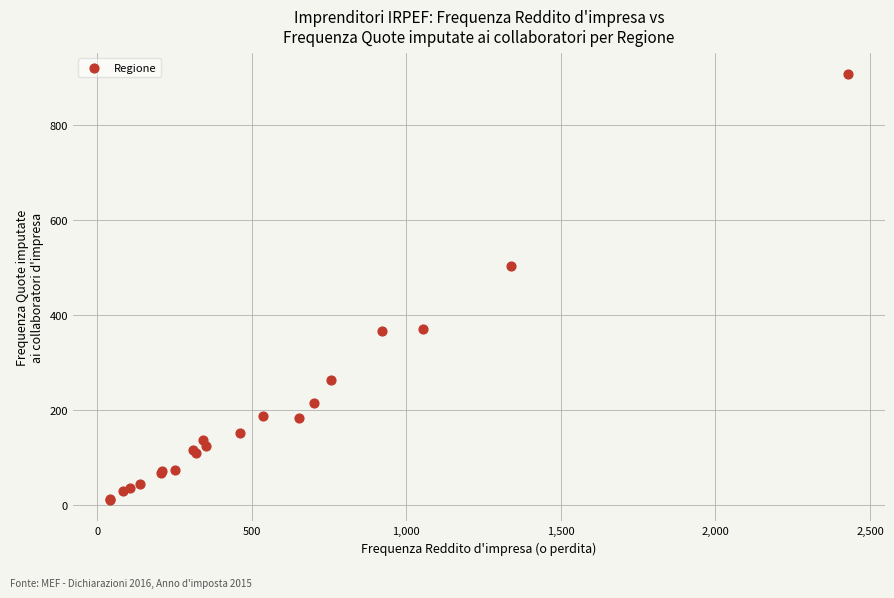

What Y value in the scatter plot is closest to 458?

502